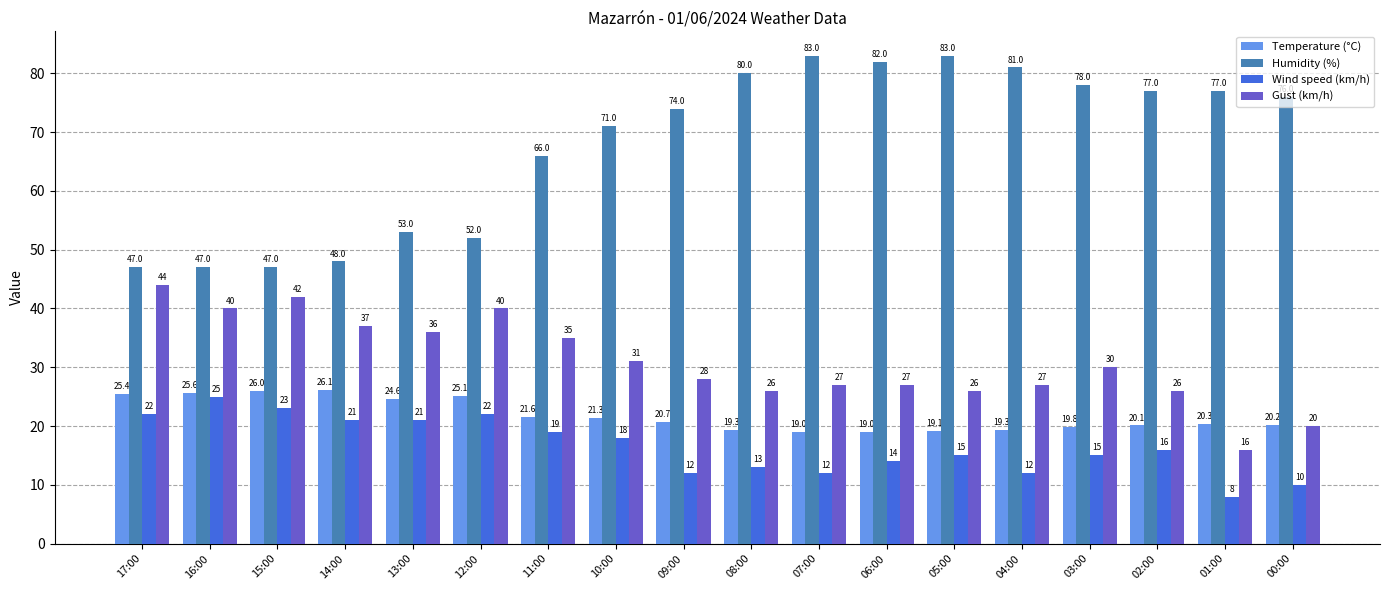

What are all the series names shown in the legend?

Temperature (°C), Humidity (%), Wind speed (km/h), Gust (km/h)